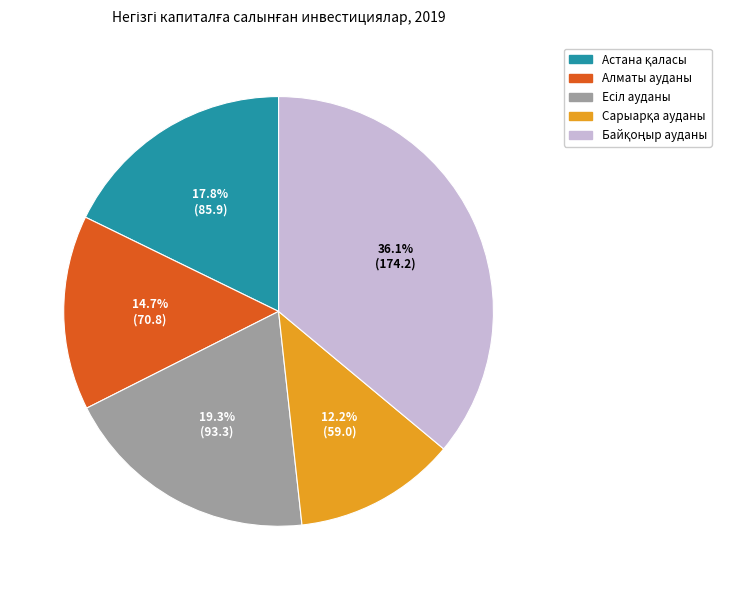

Is there any slice that represents more than half of the pie?

No